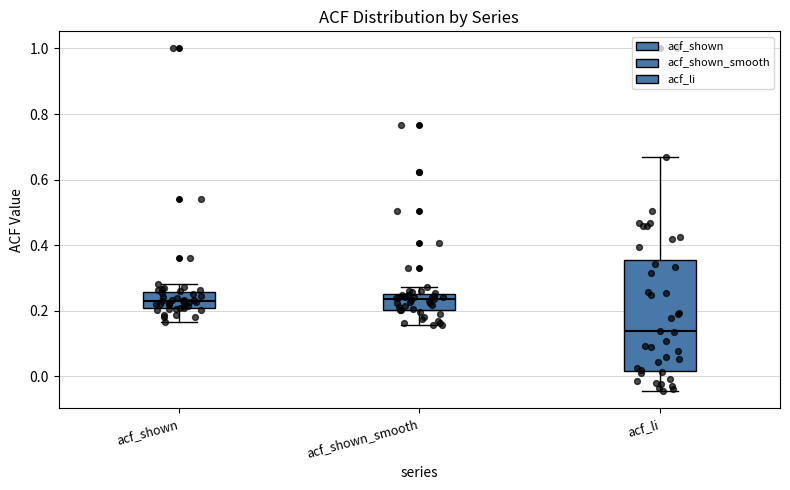

Where is the upper edge of the box for acf_li on the y-axis? The values are not printed on the chart, so give them approximately, as read against the axis.

0.36